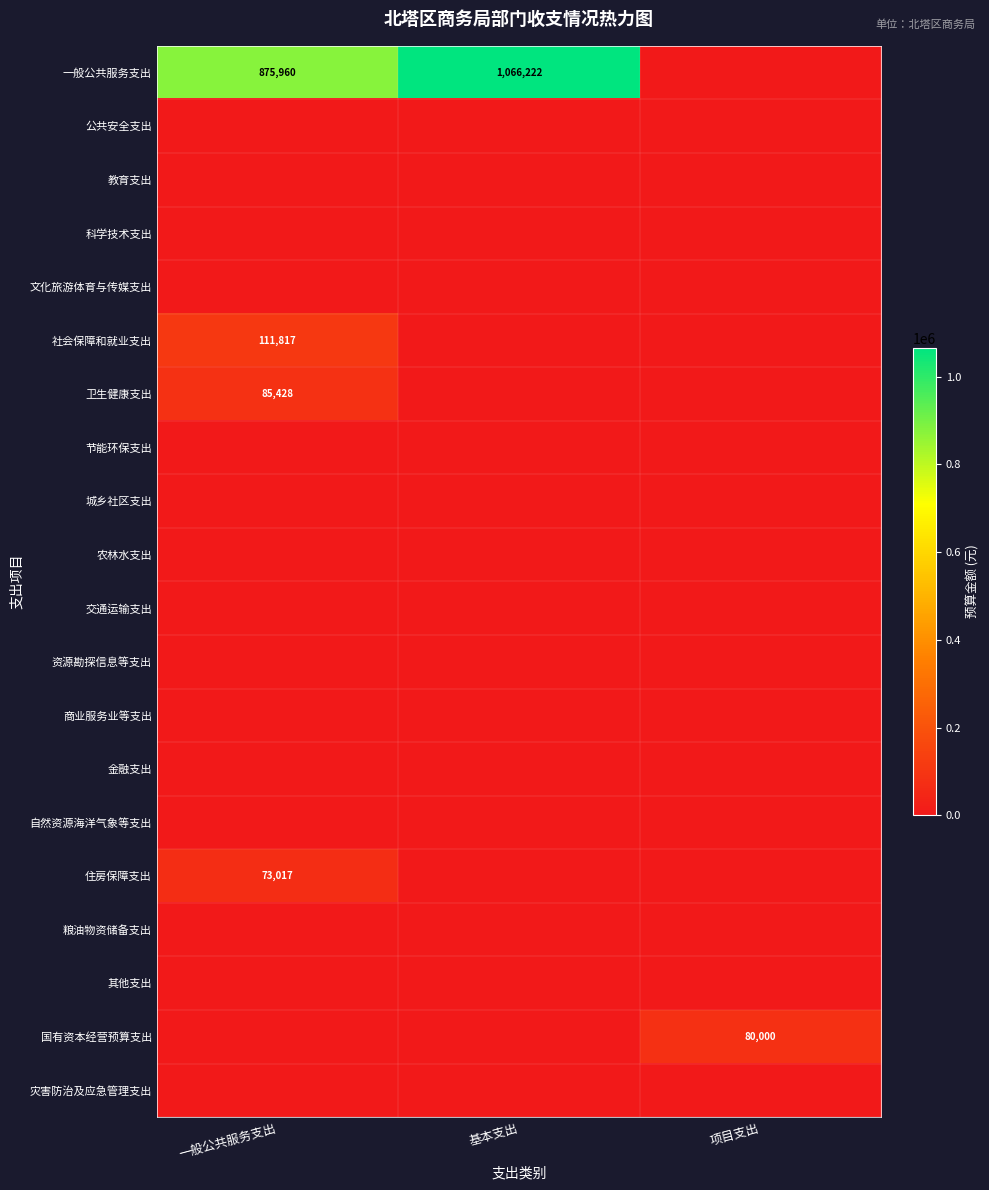

At how many categories does at least one series exceed 587248?

2